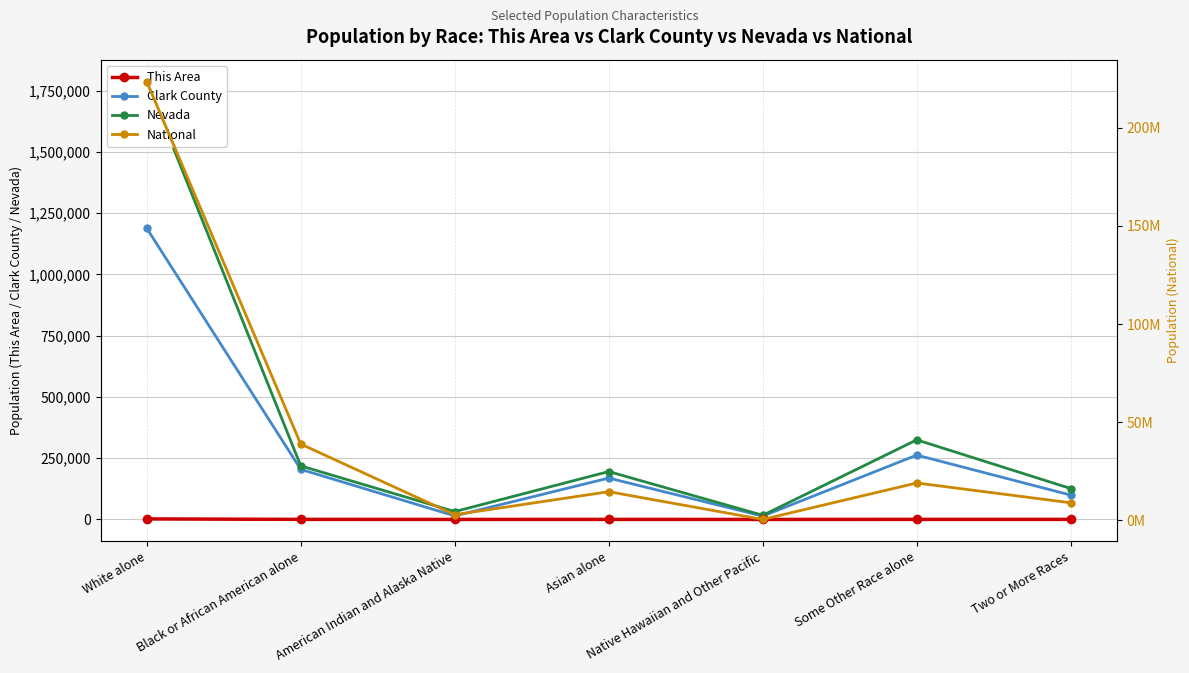

At which category does This Area reach its first local peak?

Asian alone